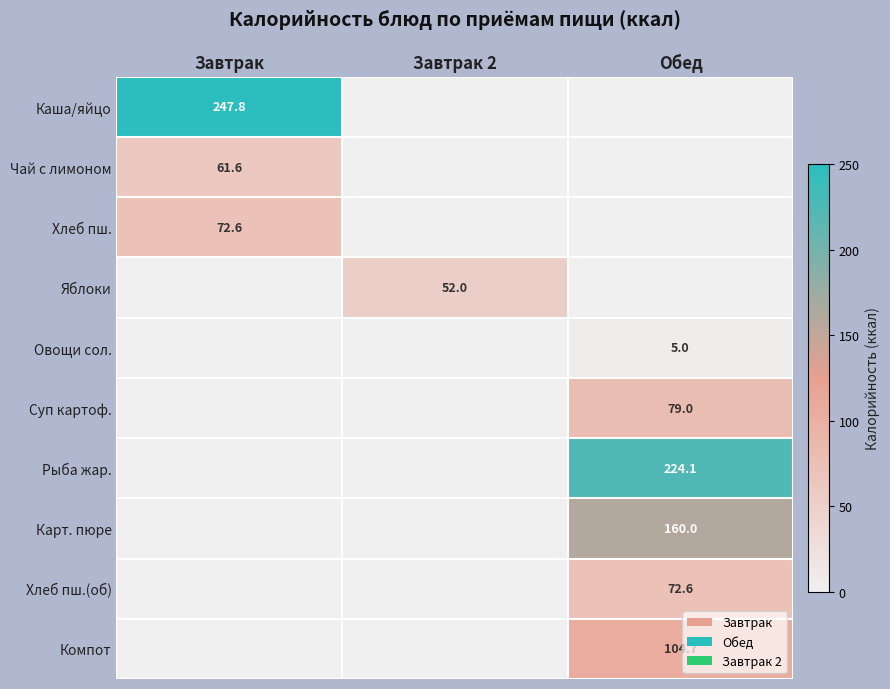

The value of Хлеб пш.(об) at Обед is 72.6. True or false?

True